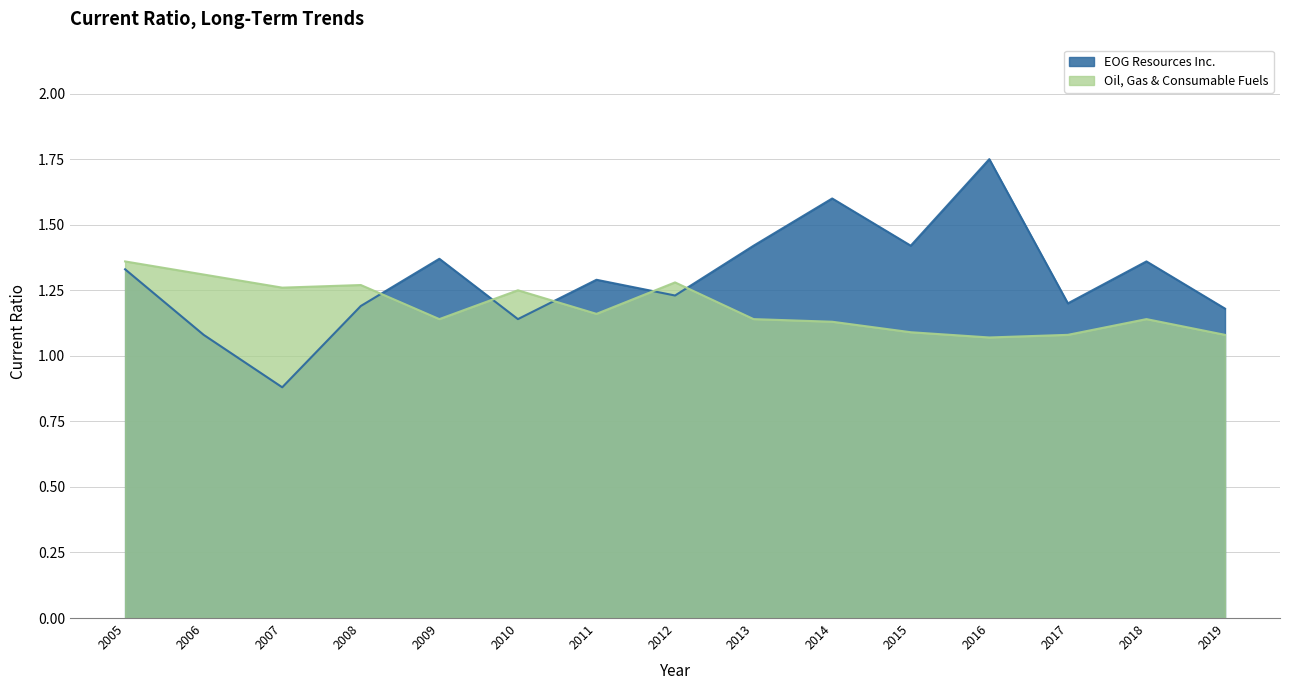

How many distinct data groups are displayed?

2